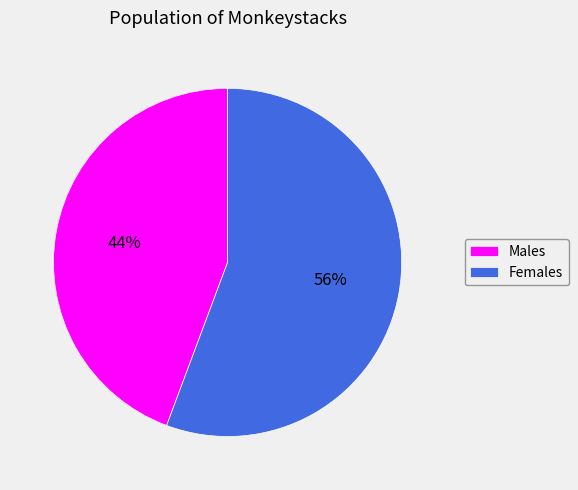

Combined, do Females and Males account for over 50%?

Yes